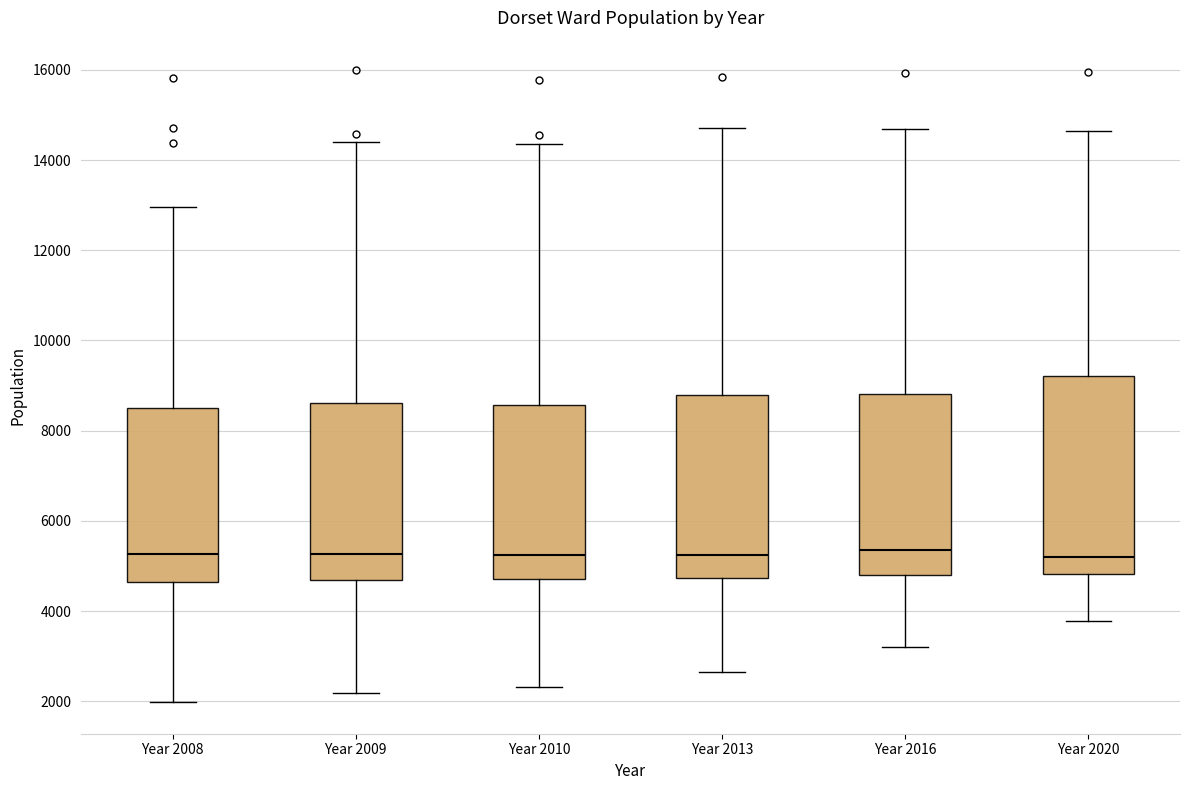

Reading left to right, transcribe this box plot: for each box, give where its median line is, the range the box spans, and where its two whiskers end, as read against the y-axis. The values are not printed on the chart, so give them approximately, as read against the axis.

Year 2008: median 5200, box 4600 to 8600, whiskers 2000 to 13000
Year 2009: median 5200, box 4600 to 8600, whiskers 2200 to 14400
Year 2010: median 5200, box 4800 to 8600, whiskers 2400 to 14400
Year 2013: median 5200, box 4800 to 8800, whiskers 2600 to 14800
Year 2016: median 5400, box 4800 to 8800, whiskers 3200 to 14600
Year 2020: median 5200, box 4800 to 9200, whiskers 3800 to 14600